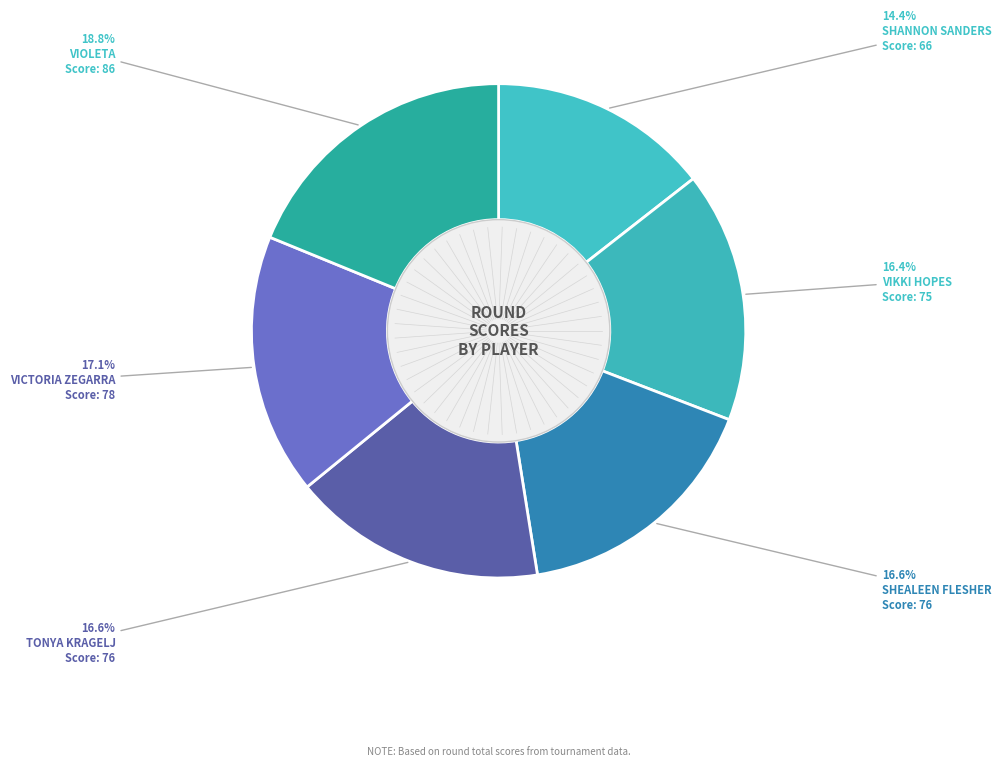

Count the number of slices in the pie.

6